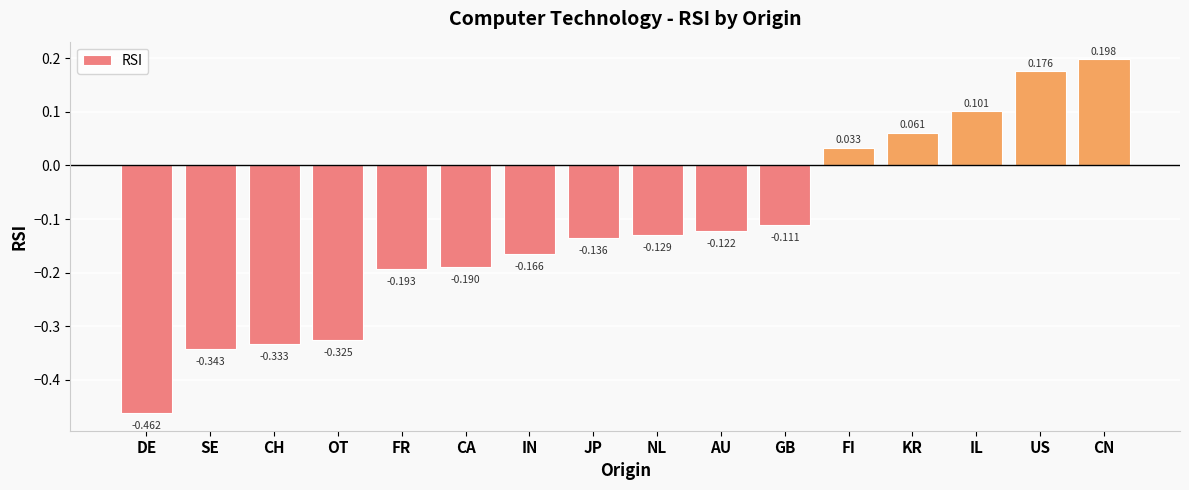

How many values are above zero?

5